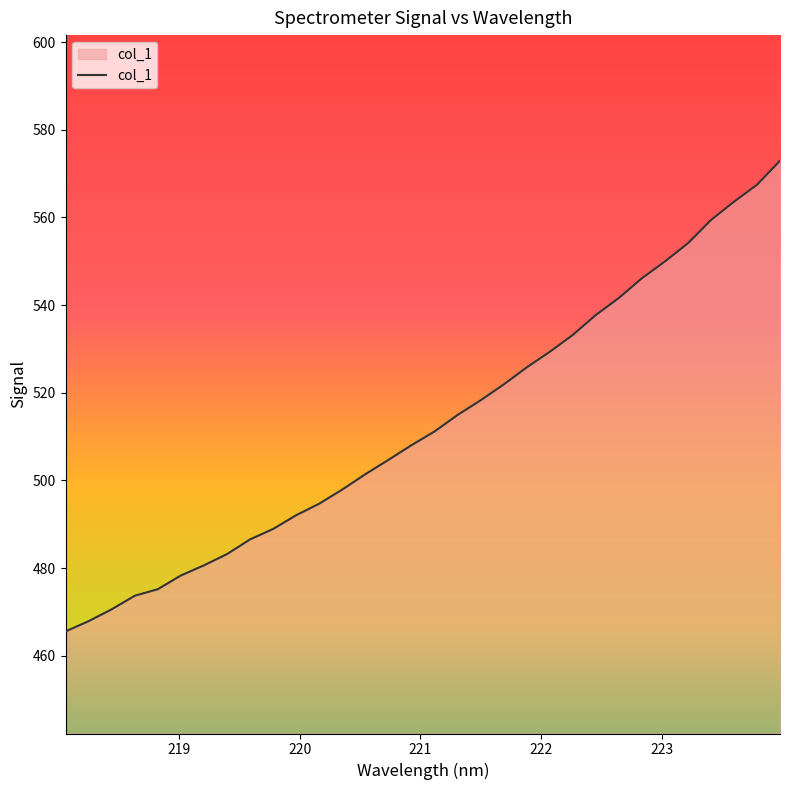

What is the maximum value shown in the chart?

572.9